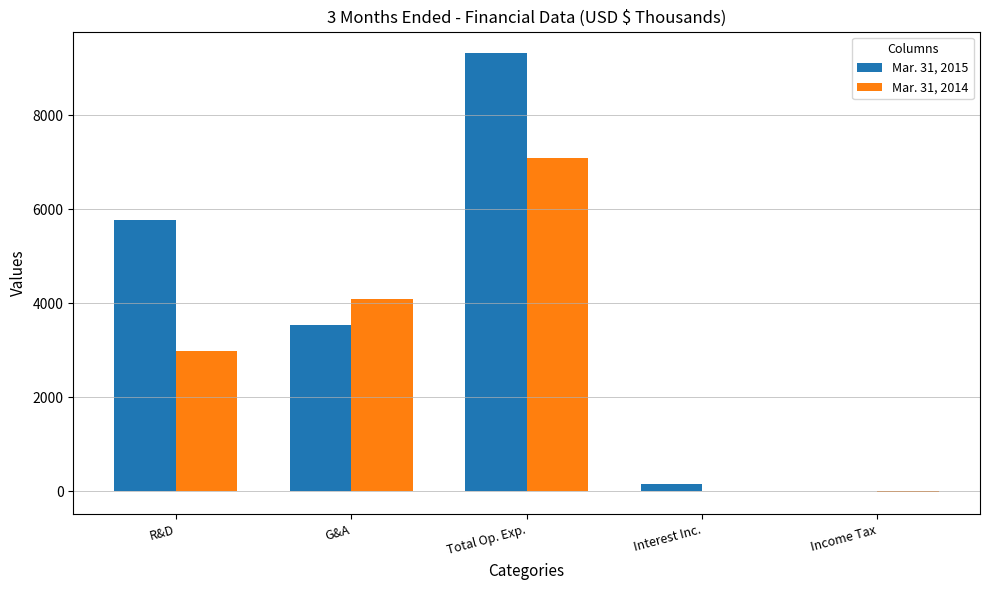

At which label does Mar. 31, 2015 first exceed 3544?

R&D